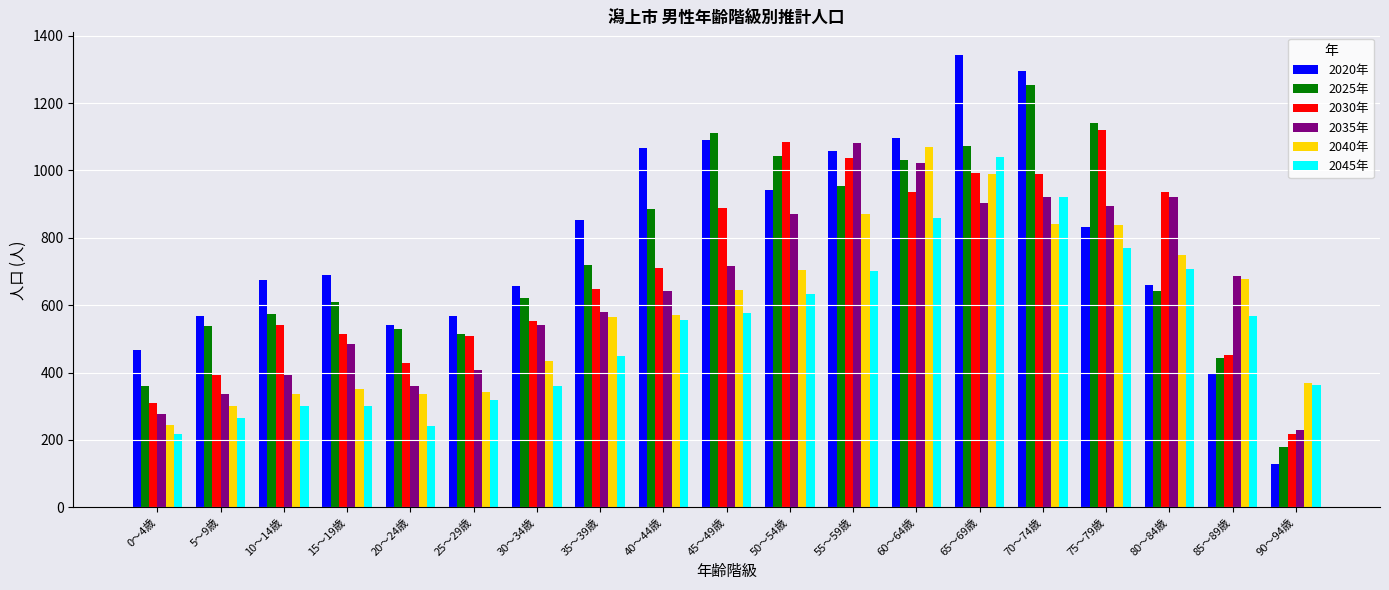

True or false: 2045年 has a value of 1423 at 60～64歳.

False